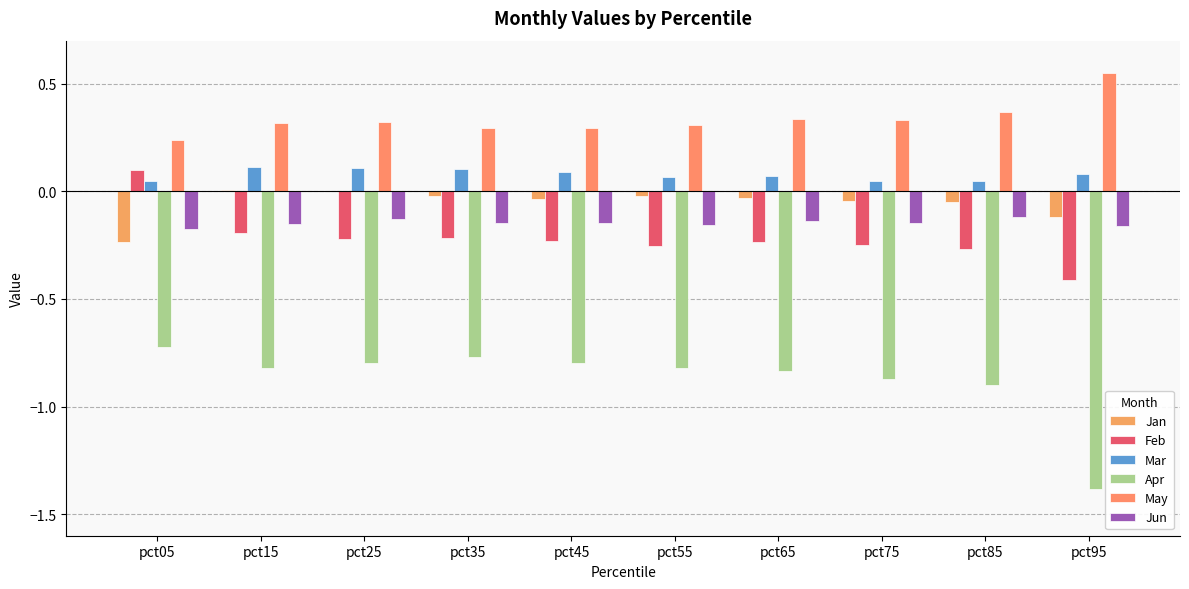

Which has a higher value, pct85 or pct65?

pct65